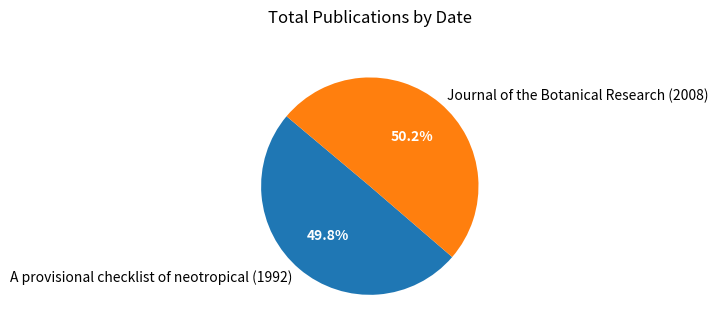

To the nearest percent, what is the combined percentage of Journal of the Botanical Research (2008) and A provisional checklist of neotropical (1992)?

100%